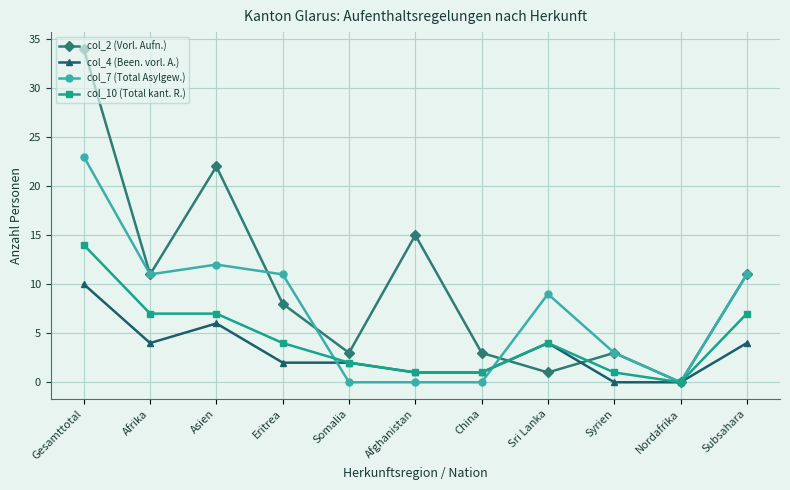

True or false: col_10 (Total kant. R.) has more than 2 interior local peaks.

False